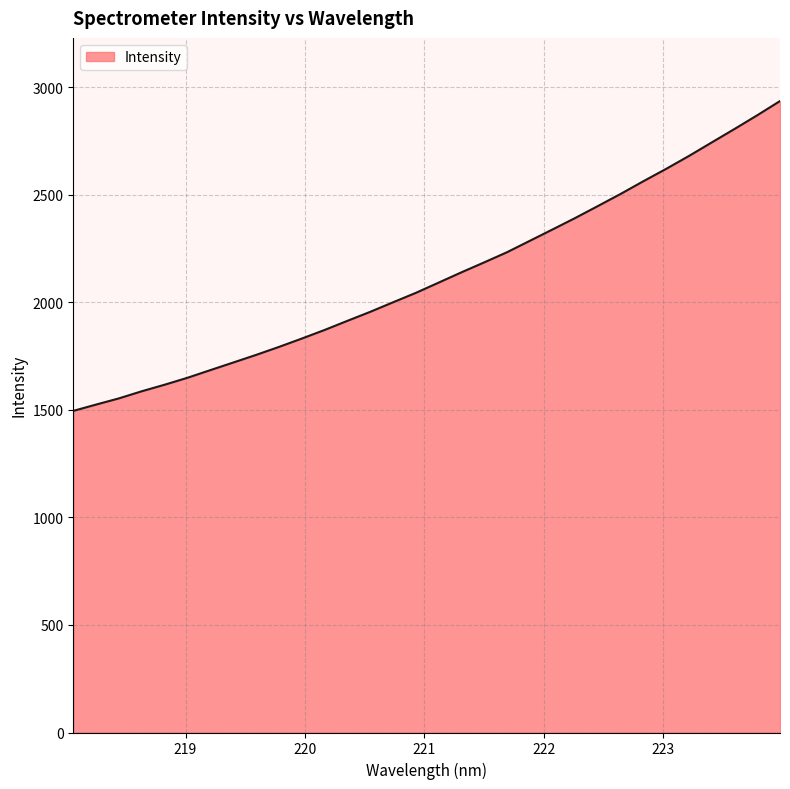

What is the minimum value shown in the chart?

1494.8